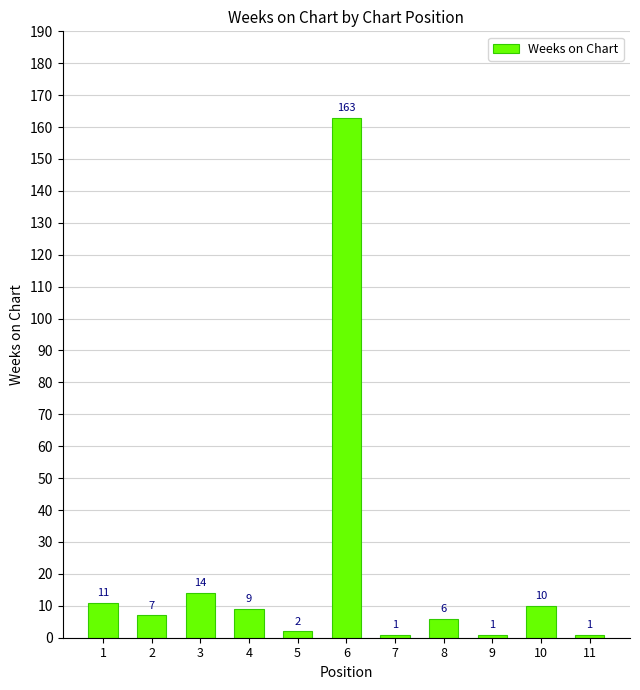

Count the number of data series in this chart.

1